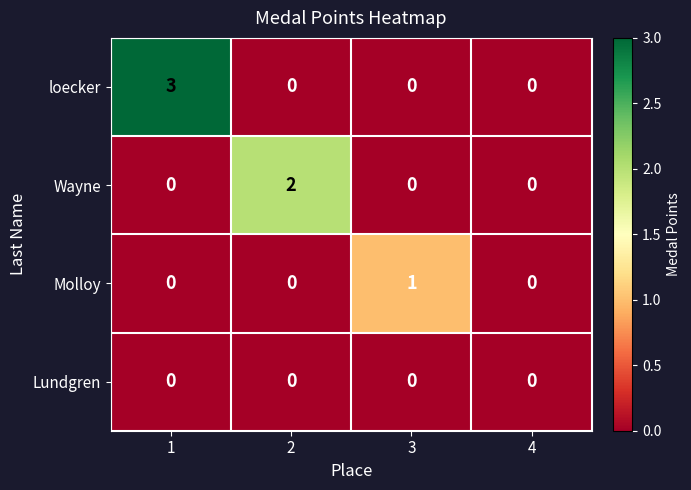

Which series has the largest total across all categories?

loecker